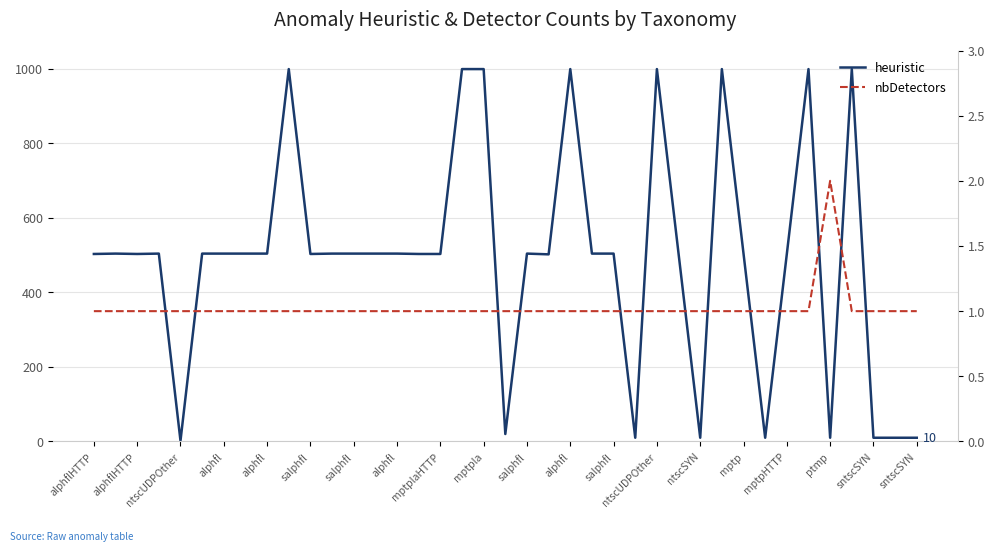

Does the chart have visible grid lines?

Yes